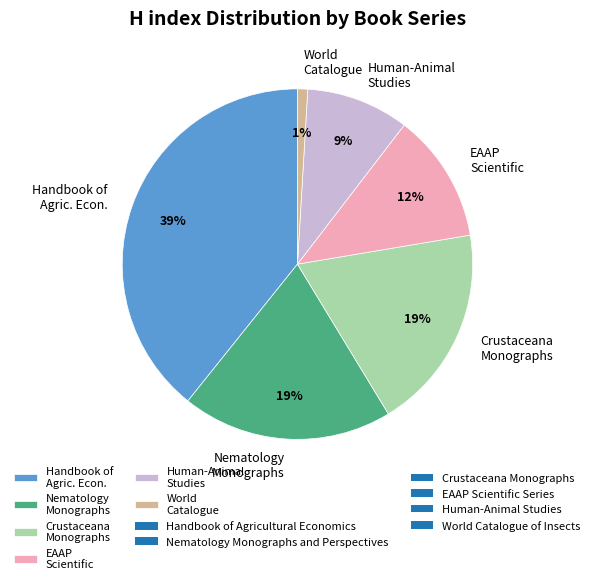

What percentage is the Crustaceana Monographs slice, to the nearest percent?

19%